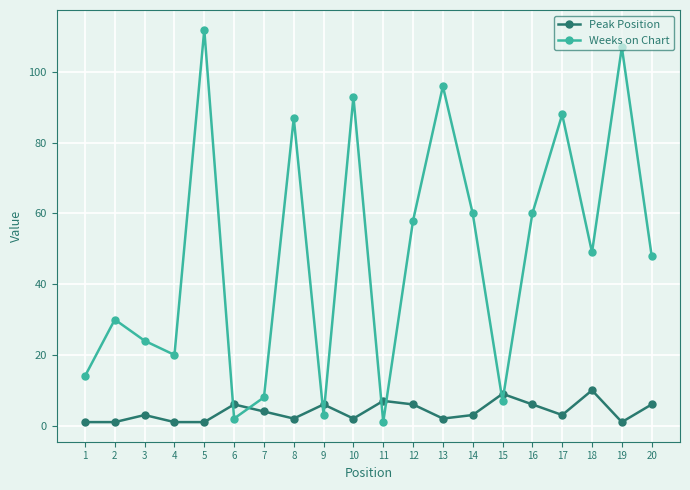

How many intersections are there between Peak Position and Weeks on Chart?

8